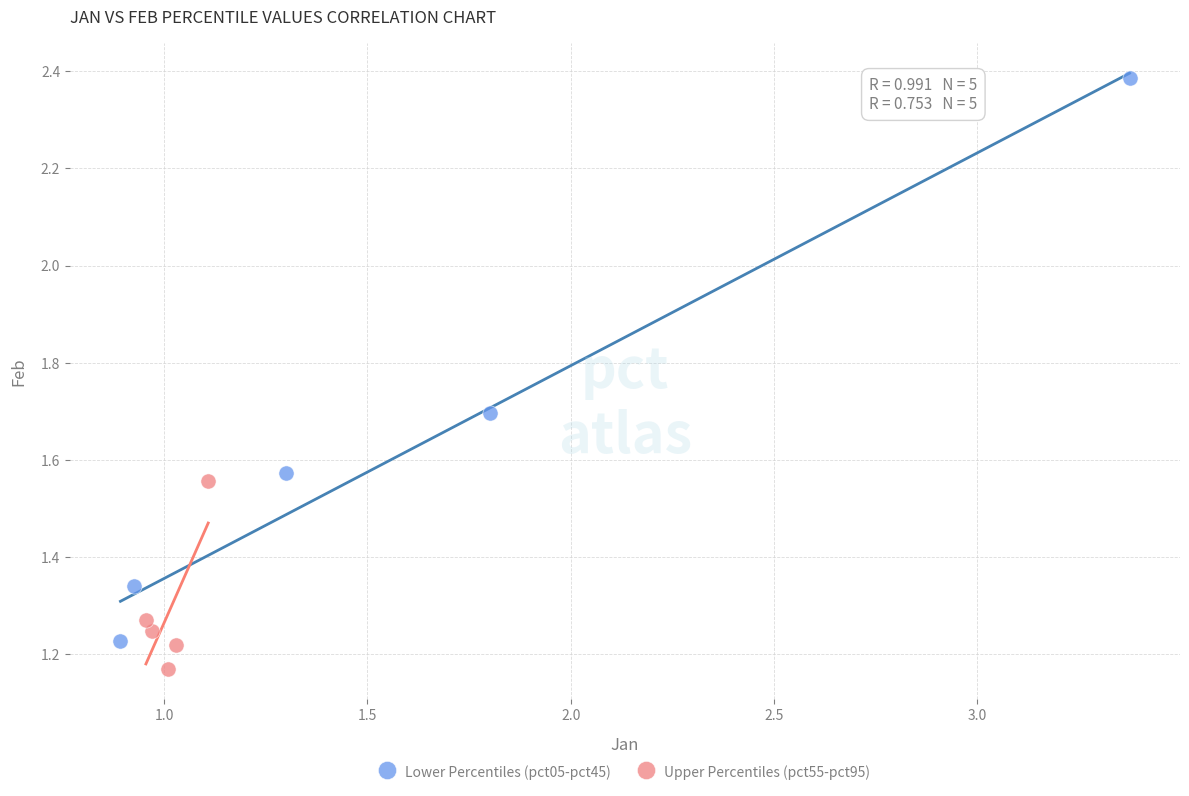

Which series has the widest spread of Y values?

Lower Percentiles (pct05-pct45)